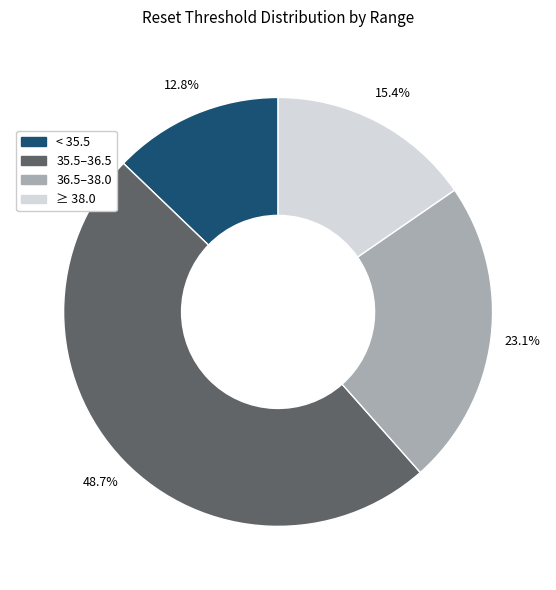

Is there a majority slice in this chart?

No